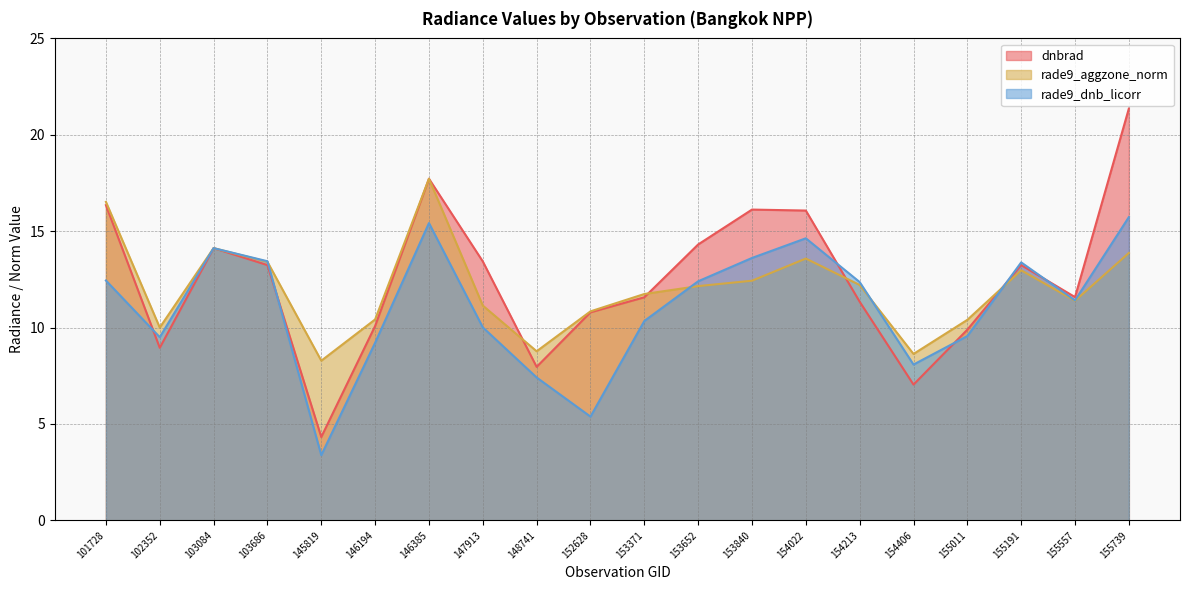

List the series in order of their overall mean, lowest first.

rade9_dnb_licorr, rade9_aggzone_norm, dnbrad